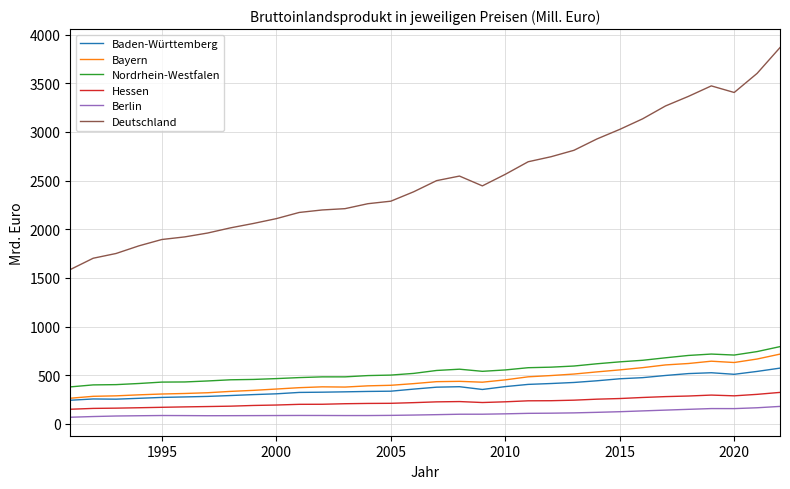

How many distinct data groups are displayed?

6